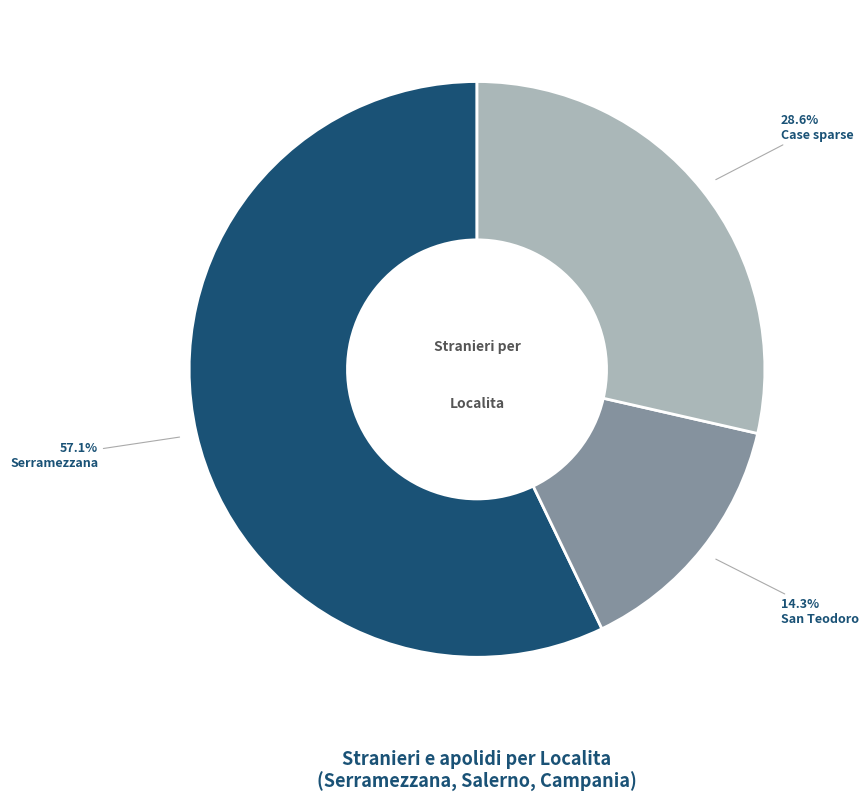

Is there a majority slice in this chart?

Yes